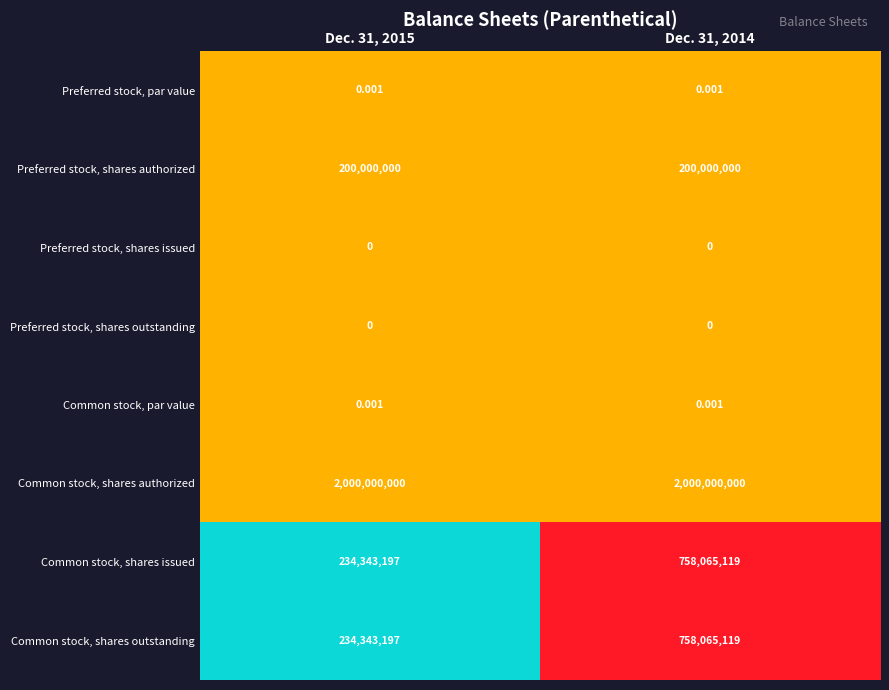

Is the value of Preferred stock, shares authorized at Dec. 31, 2015 greater than the value of Preferred stock, shares issued at Dec. 31, 2014?

Yes